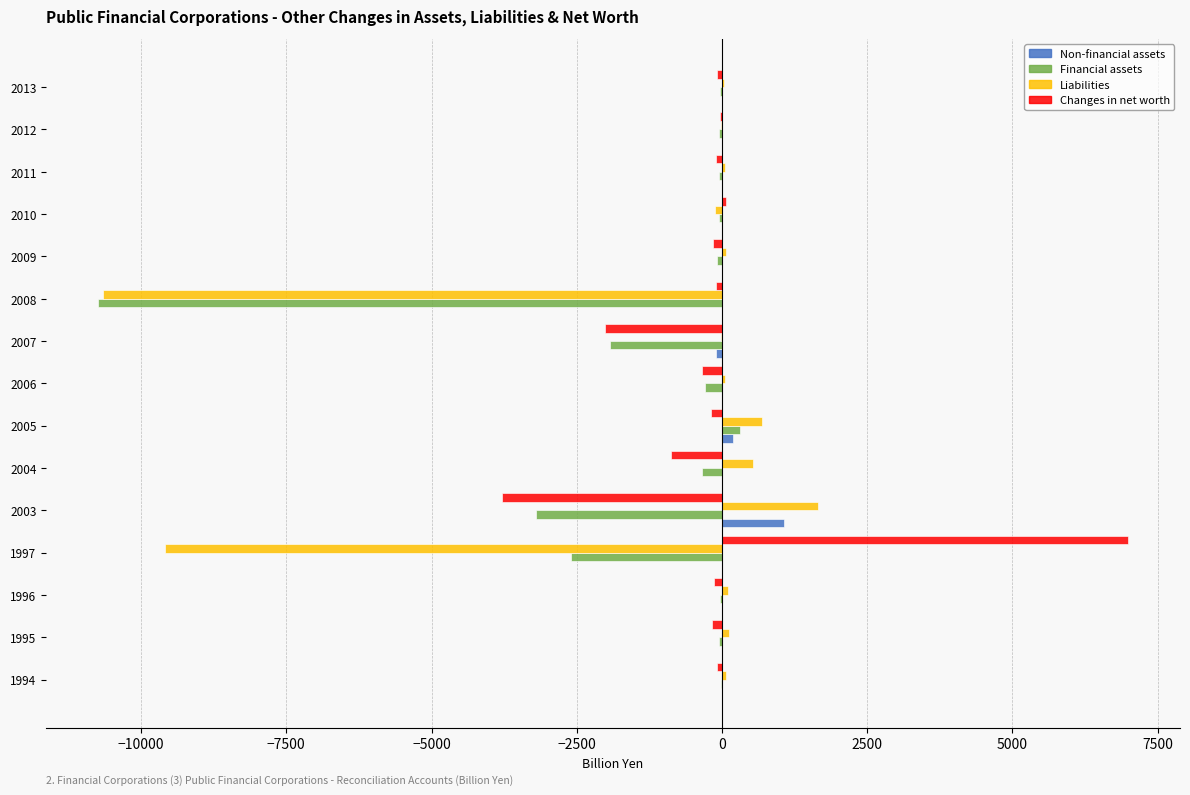

At which label does Changes in net worth reach its peak?

1997